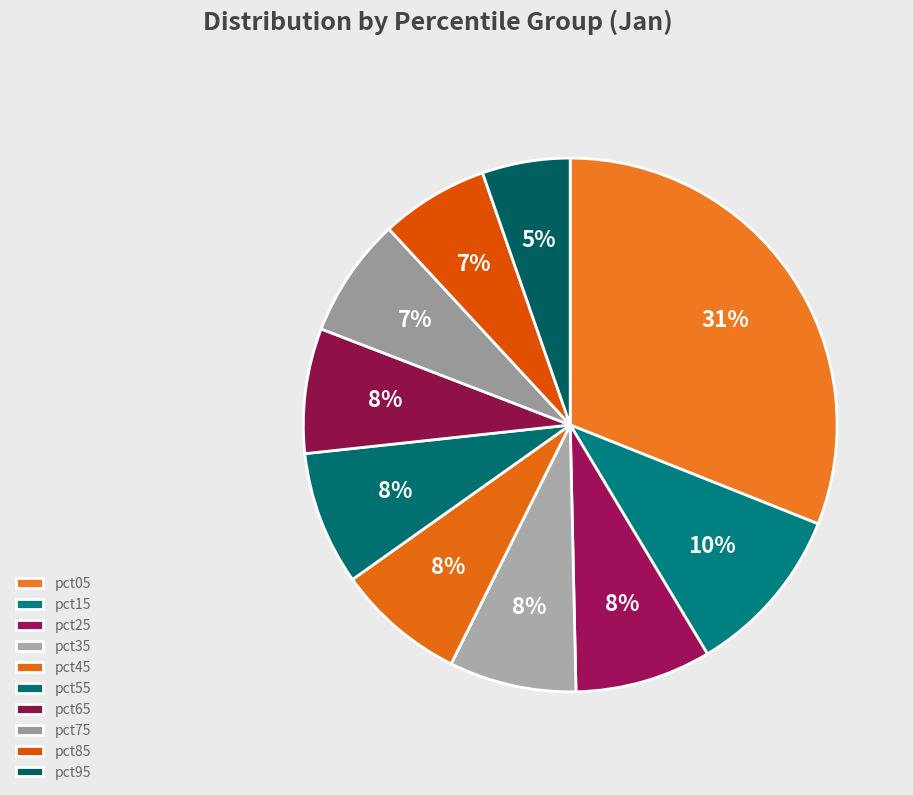

To the nearest percent, what percentage of the pie is pct35?

8%